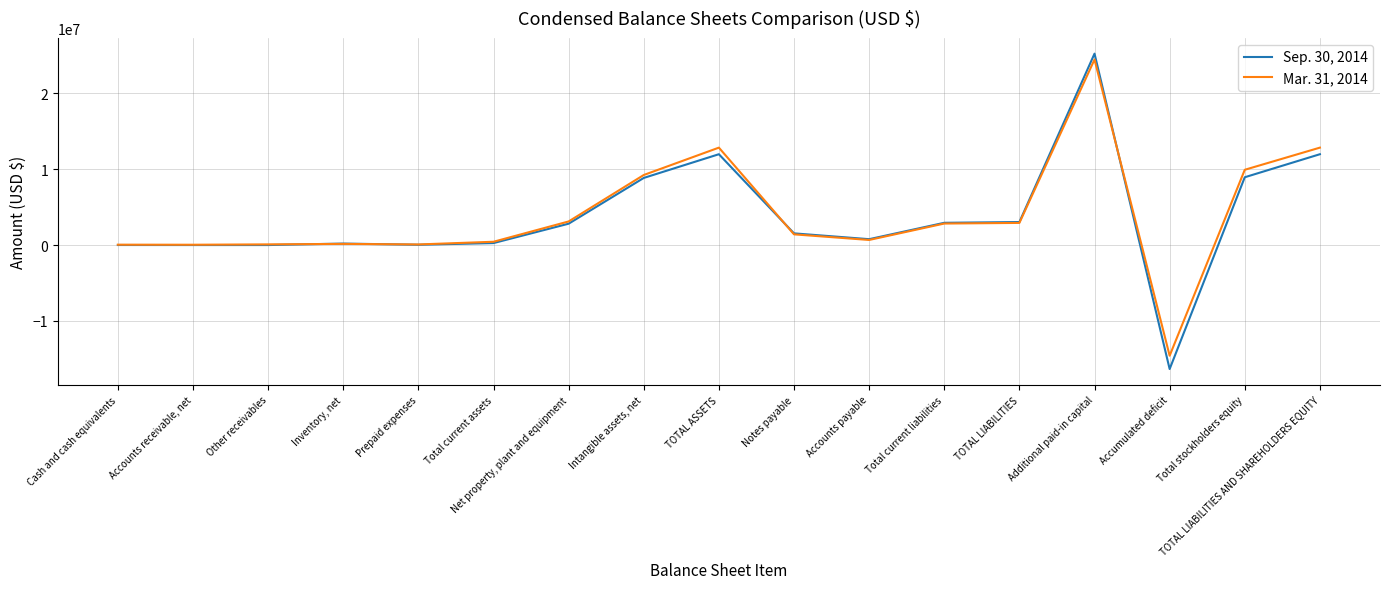

At which category is the sum across all series the highest?

Additional paid-in capital